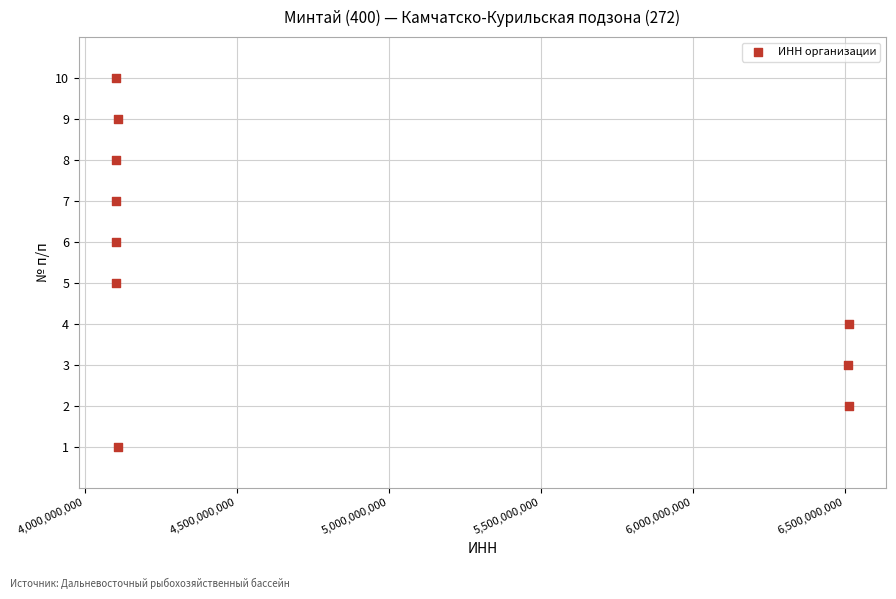

What is the range of Y values (max minus min)?

9